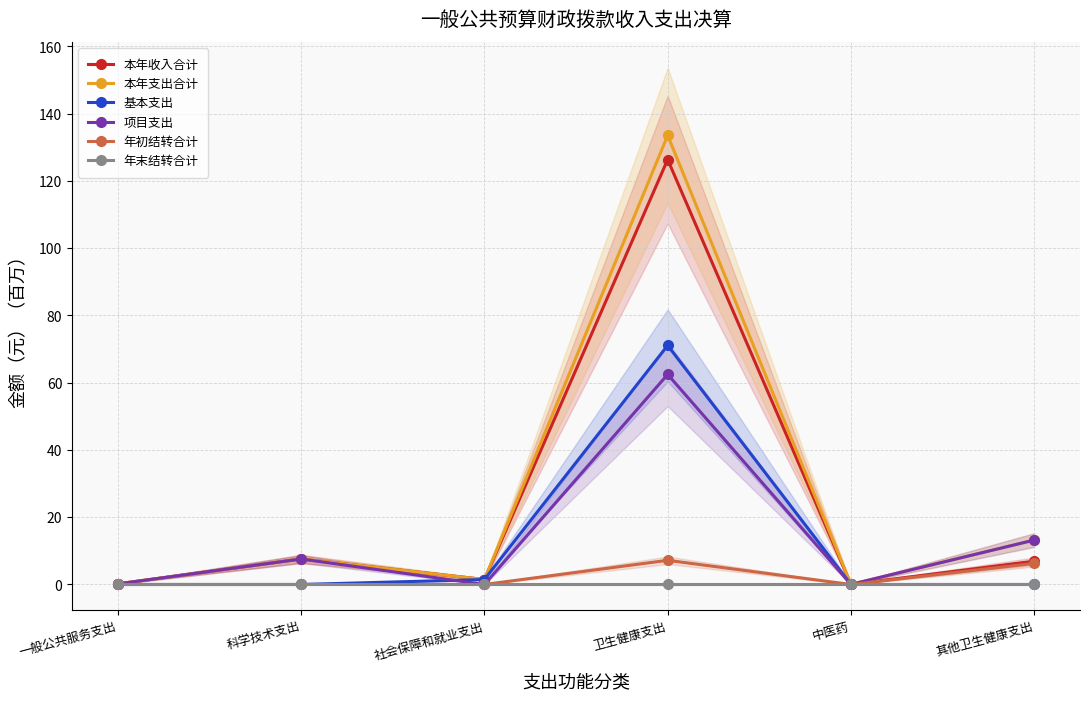

Reading left to right, what are all the values shown in this chart?

本年收入合计: 一般公共服务支出=0.2	科学技术支出=7.6	社会保障和就业支出=1.5	卫生健康支出=126.4	中医药=0.0	其他卫生健康支出=6.9
本年支出合计: 一般公共服务支出=0.2	科学技术支出=7.6	社会保障和就业支出=1.5	卫生健康支出=133.5	中医药=0.0	其他卫生健康支出=13.2
基本支出: 一般公共服务支出=0.0	科学技术支出=0.0	社会保障和就业支出=1.5	卫生健康支出=71.1	中医药=0.0	其他卫生健康支出=0.0
项目支出: 一般公共服务支出=0.2	科学技术支出=7.6	社会保障和就业支出=0.0	卫生健康支出=62.5	中医药=0.0	其他卫生健康支出=13.2
年初结转合计: 一般公共服务支出=0.0	科学技术支出=0.0	社会保障和就业支出=0.0	卫生健康支出=7.2	中医药=0.0	其他卫生健康支出=6.3
年末结转合计: 一般公共服务支出=0.0	科学技术支出=0.0	社会保障和就业支出=0.0	卫生健康支出=0.0	中医药=0.0	其他卫生健康支出=0.0